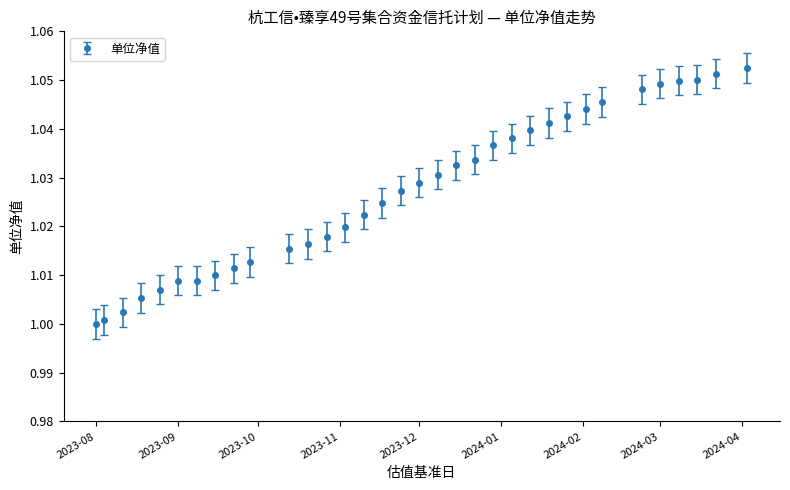

Does the chart display data point markers on the line(s)?

Yes